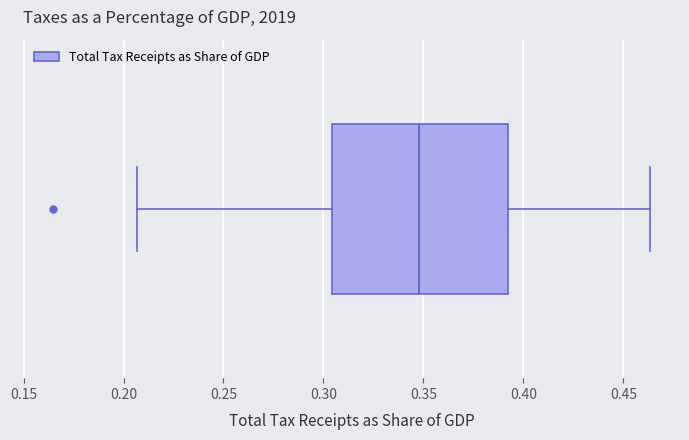

Where does the right whisker of the box end on the x-axis? The values are not printed on the chart, so give them approximately, as read against the axis.

0.465